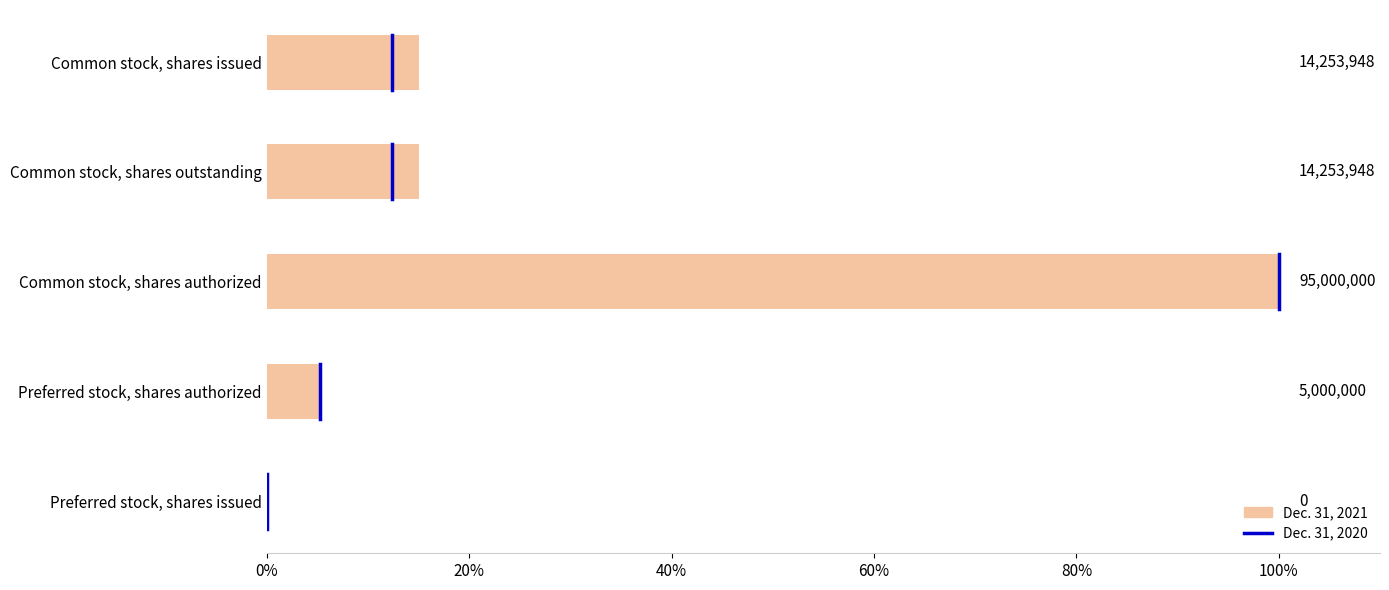

Rank the categories by value from lowest to highest.

Preferred stock, shares issued, Preferred stock, shares authorized, Common stock, shares issued, Common stock, shares outstanding, Common stock, shares authorized